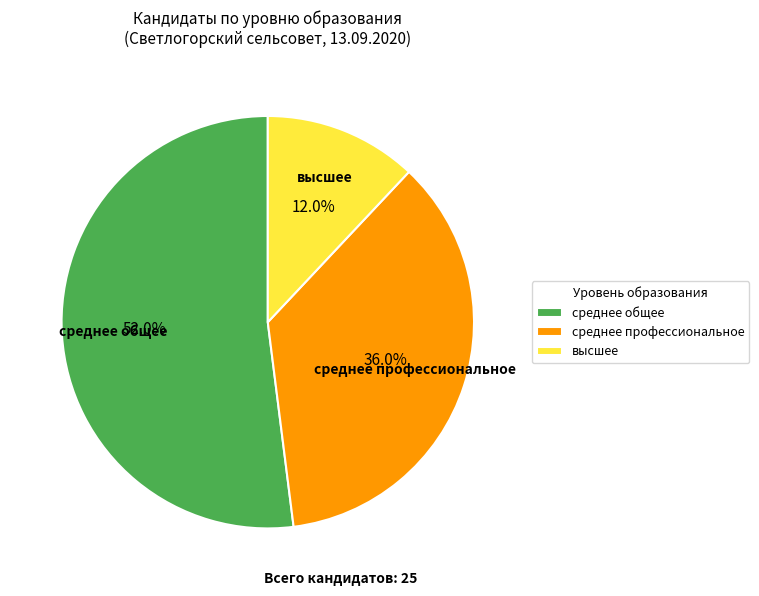

The среднее профессиональное slice represents 7% of the pie. True or false?

False